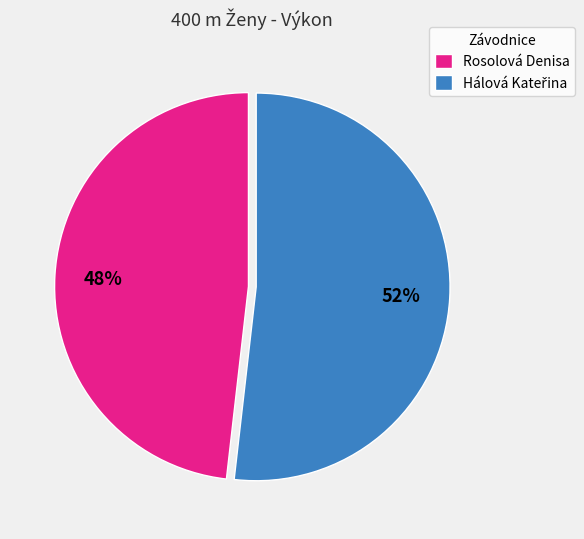

What is the smallest slice in the pie chart?

Rosolová Denisa